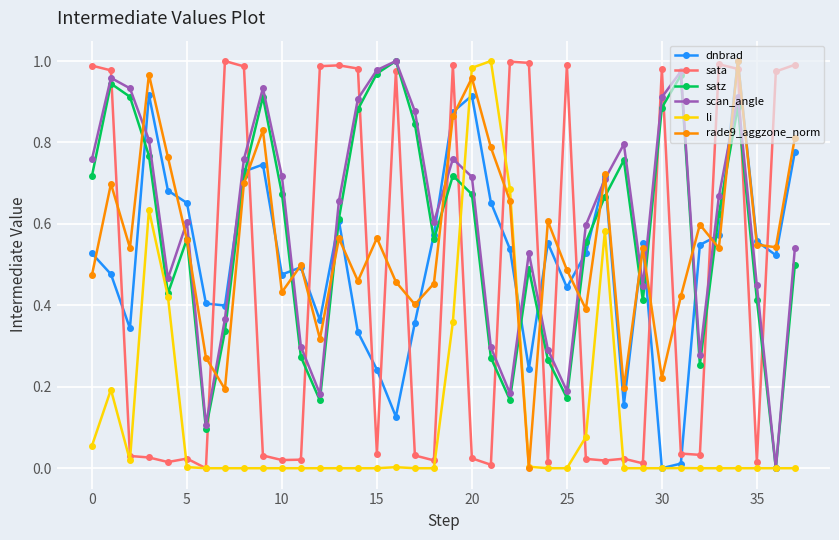

In satz, how many points are higher than both neighbors (excluding endpoints)?

9